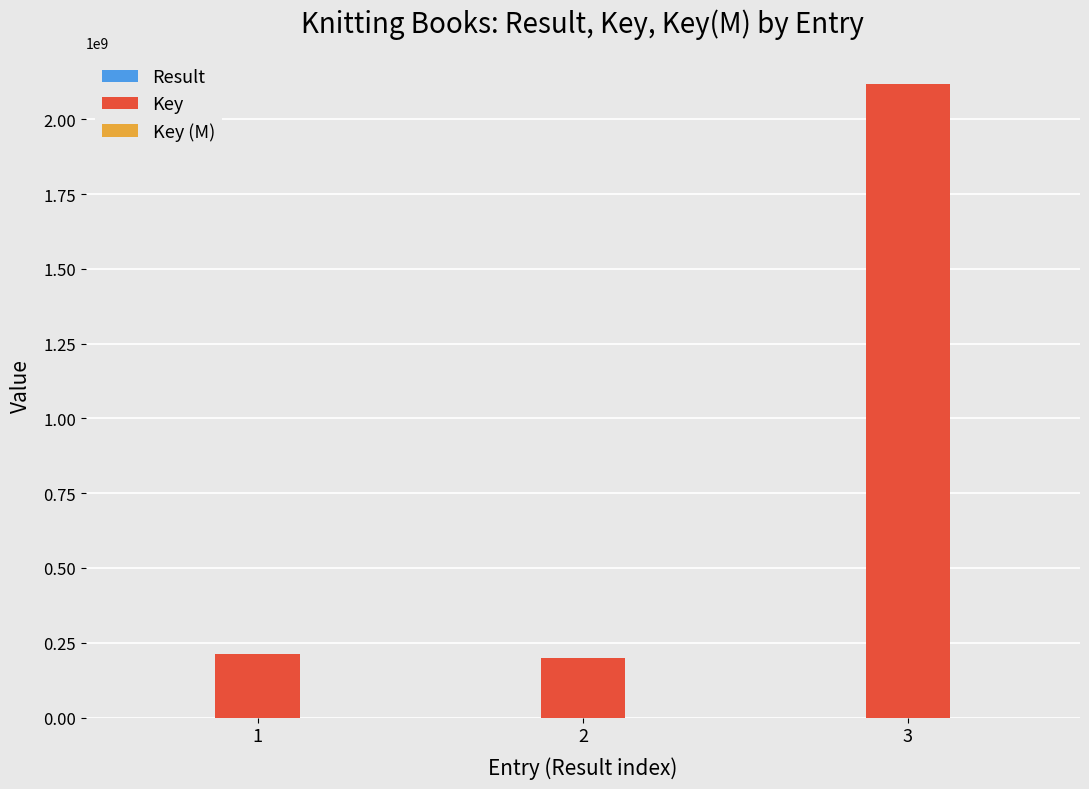

Which series changed the most between 2 and 3?

Key